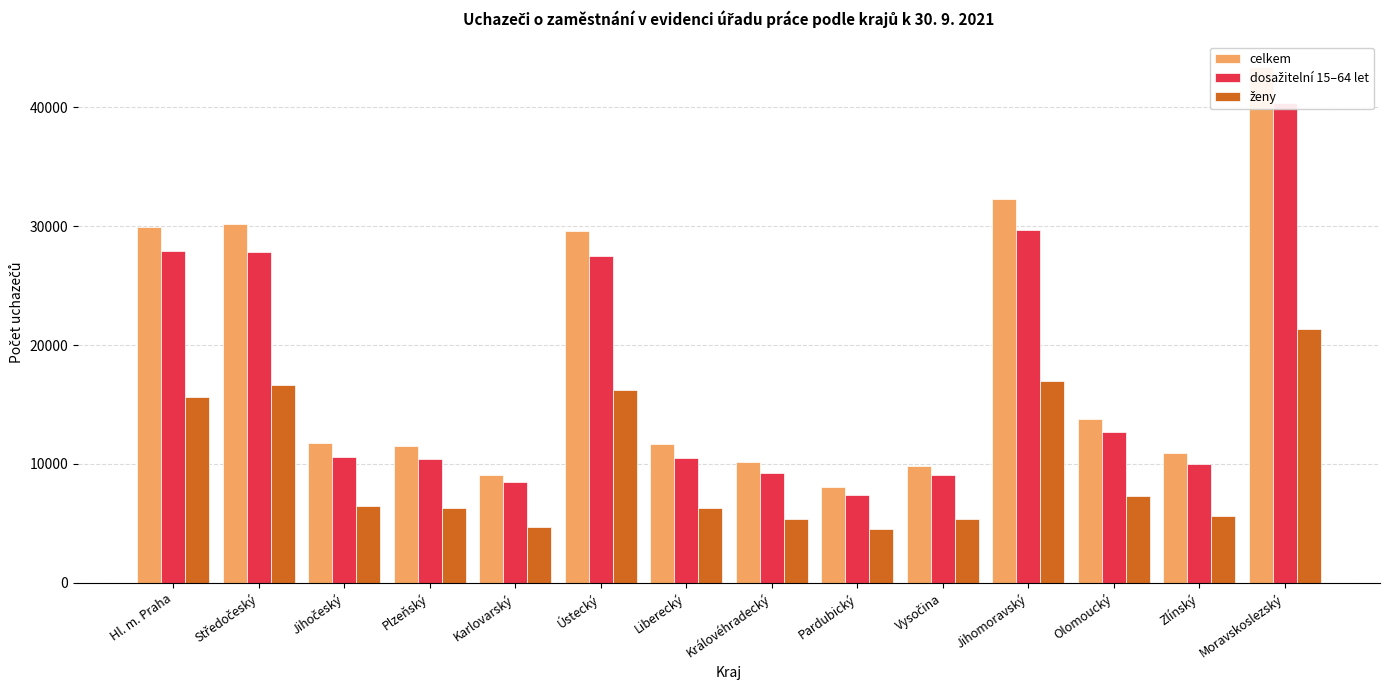

Count the number of data series in this chart.

3